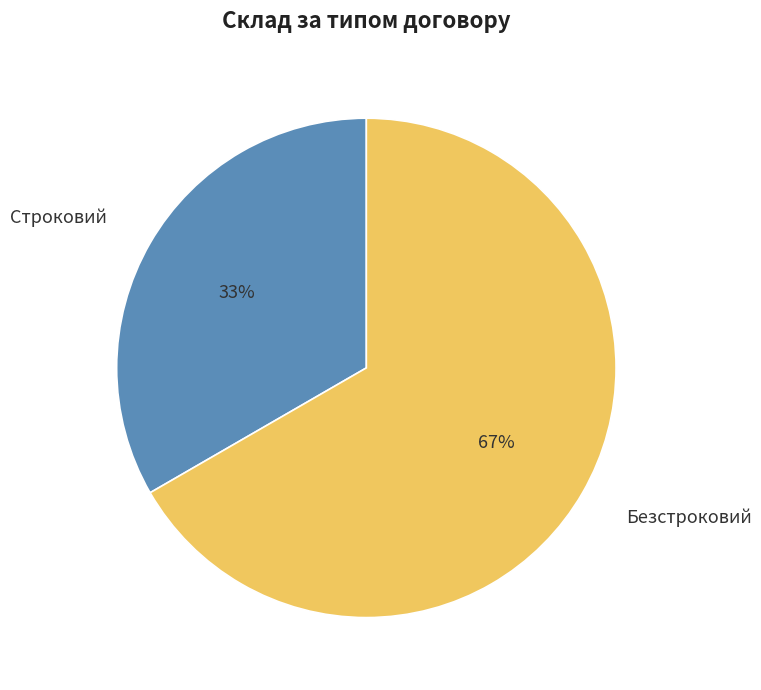

Do Безстроковий and Строковий together represent more than half of the pie?

Yes